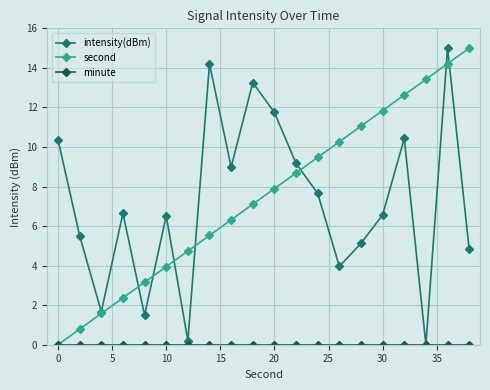

At how many categories does at least one series exceed 13?

5